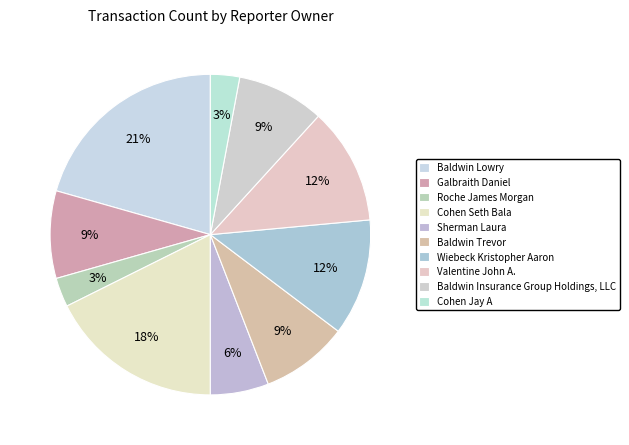

Count the number of slices in the pie.

10